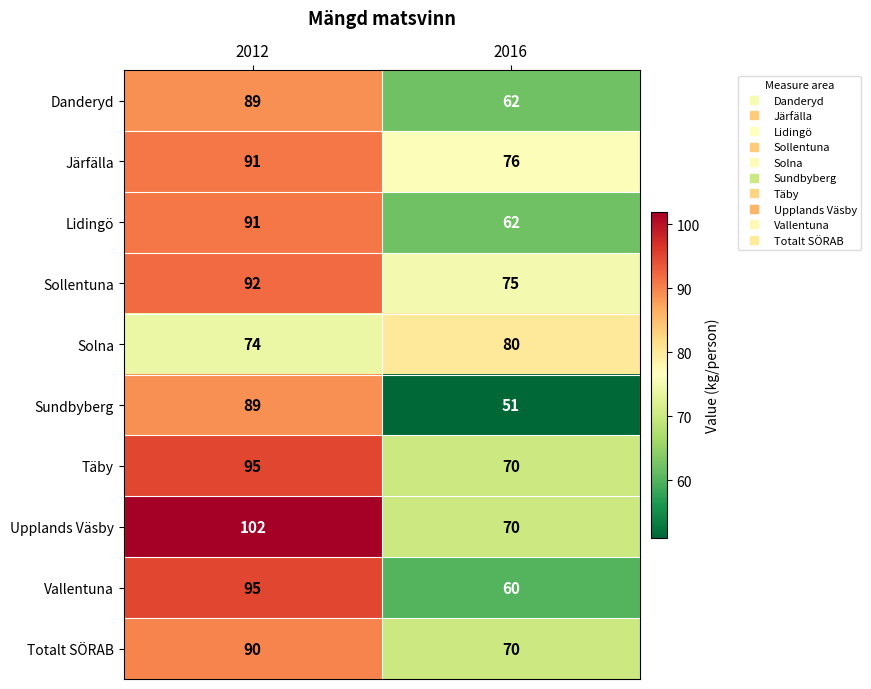

What is the sum of all Lidingö values?

153